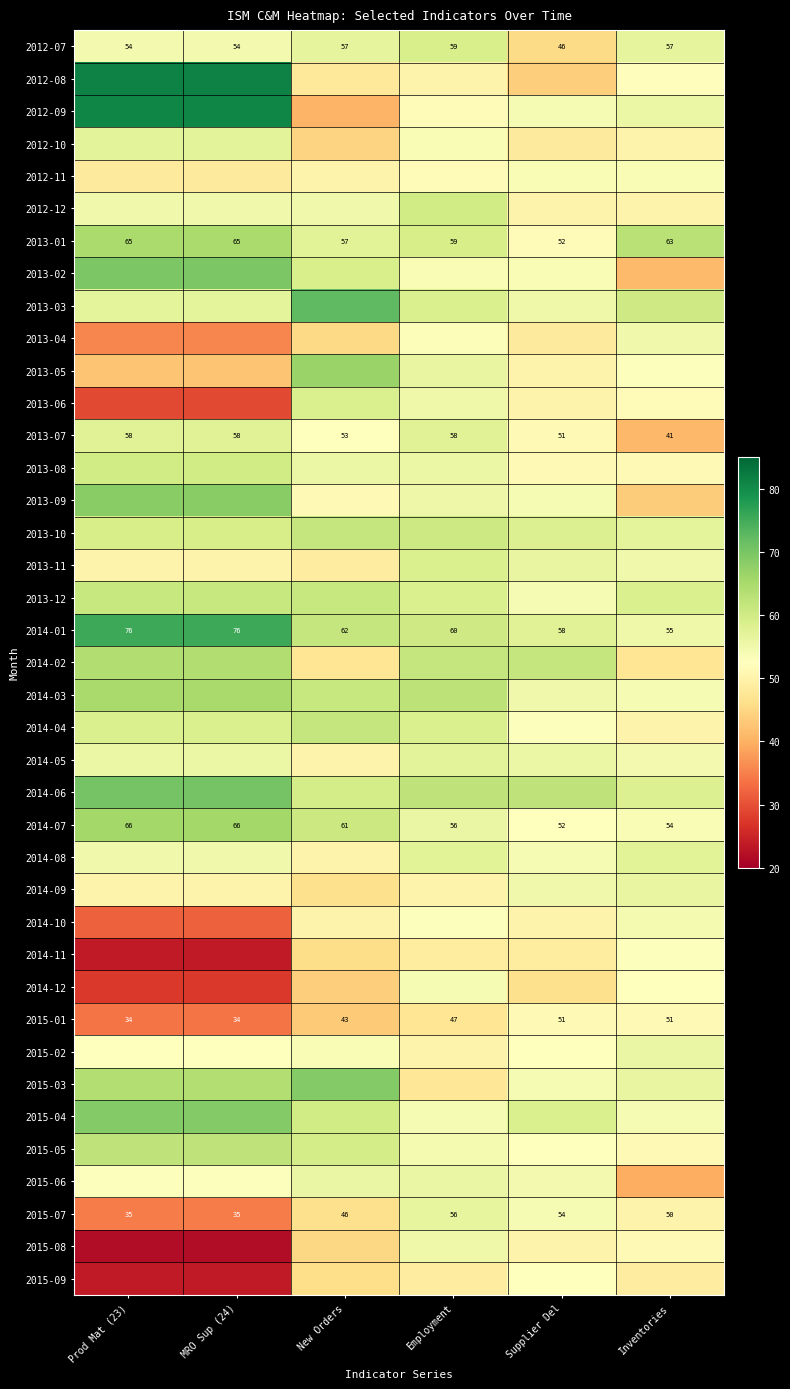

True or false: 2013-01 has a value of 63.0 at Inventories.

True